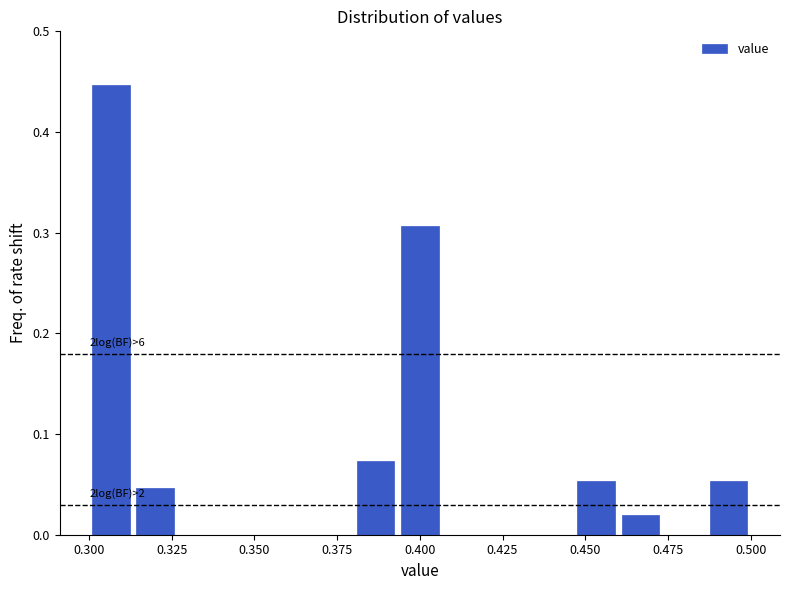

Around what value on the x-axis is the tallest bar? Give the approximate position of its centre, as read against the axis.

0.305